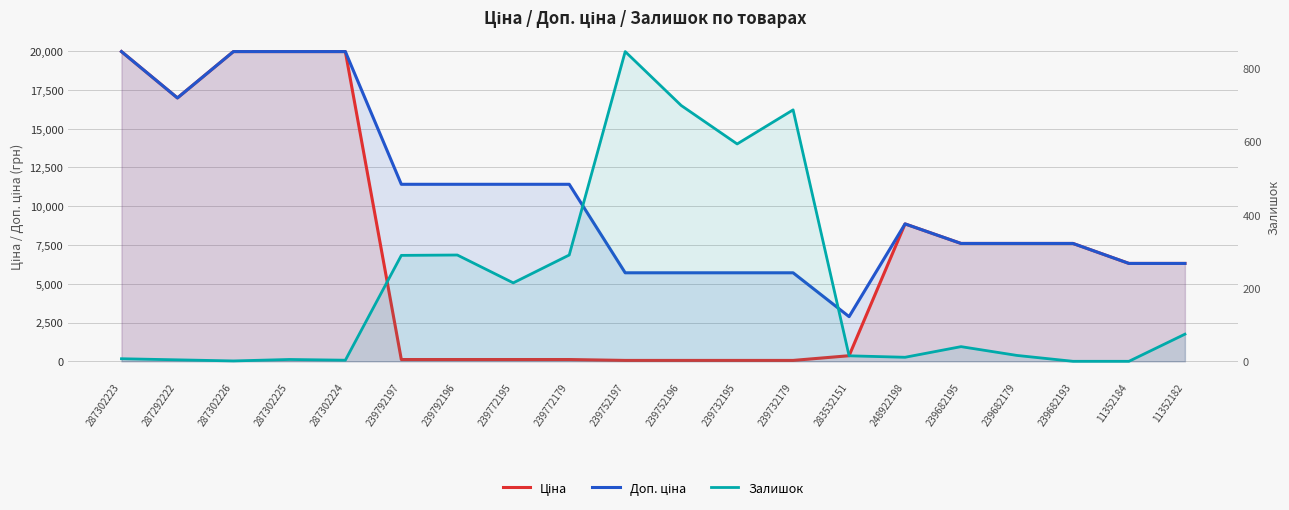

Between 287302226 and 239792197, which series saw the biggest shift?

Ціна